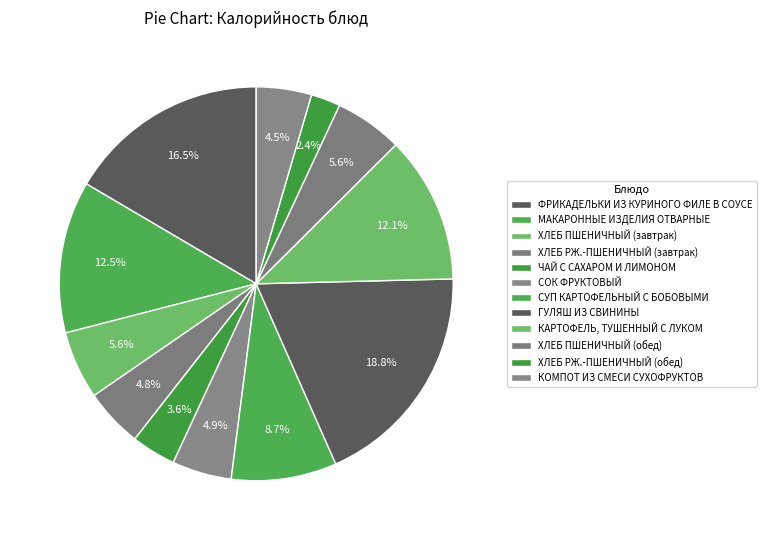

Is there any slice that represents more than half of the pie?

No